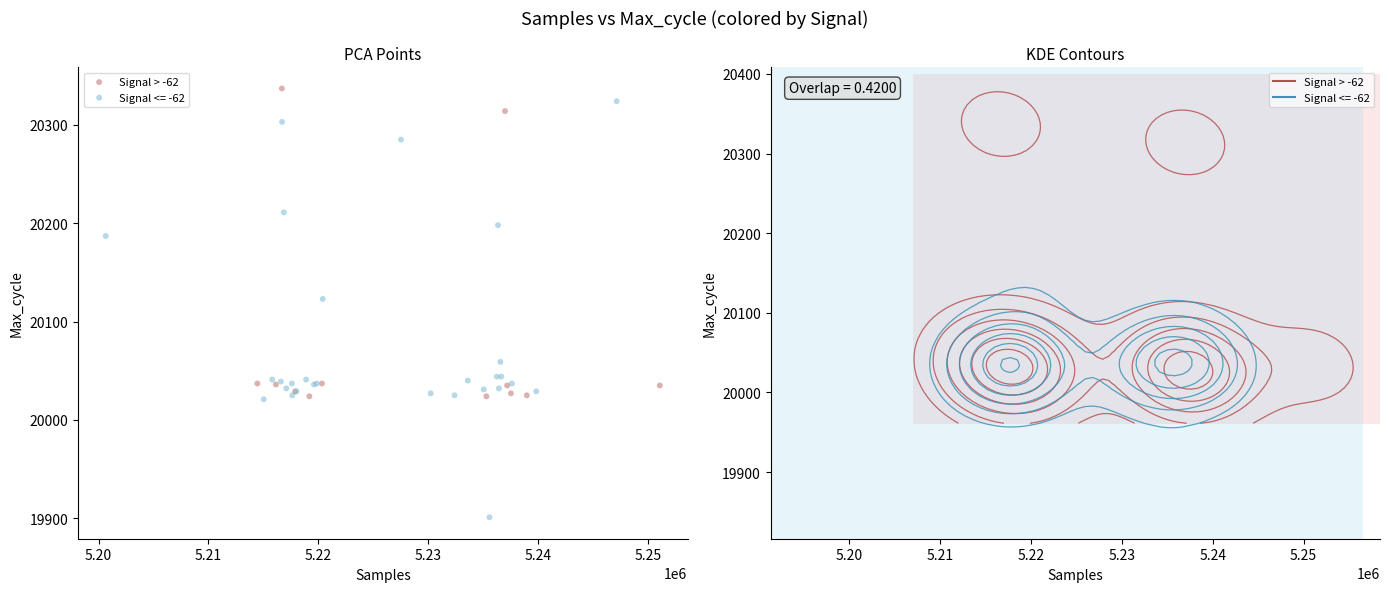

Which series contains the lowest Y value?

Signal <= -62